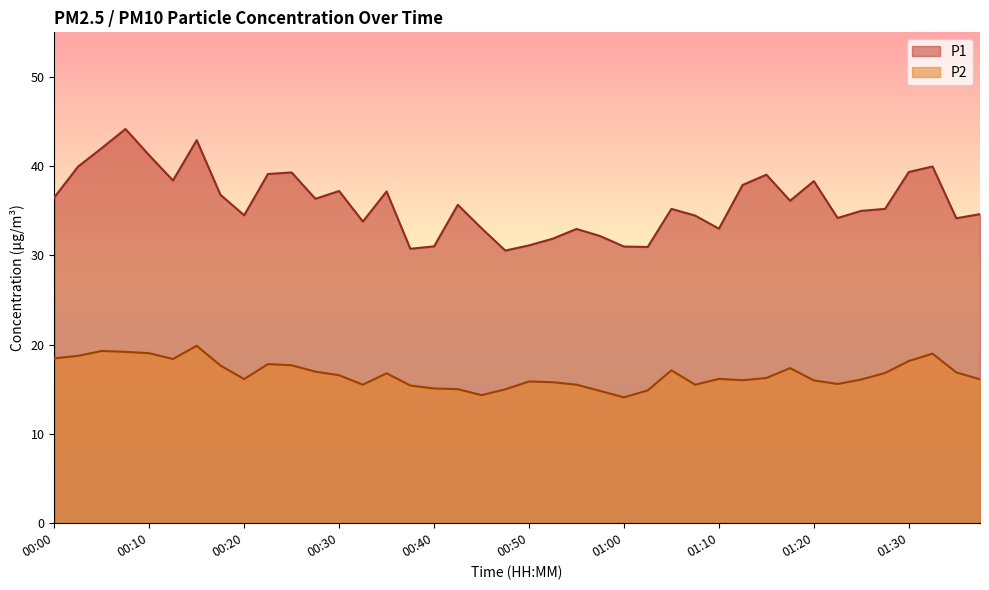

How many lines are shown in the chart?

2